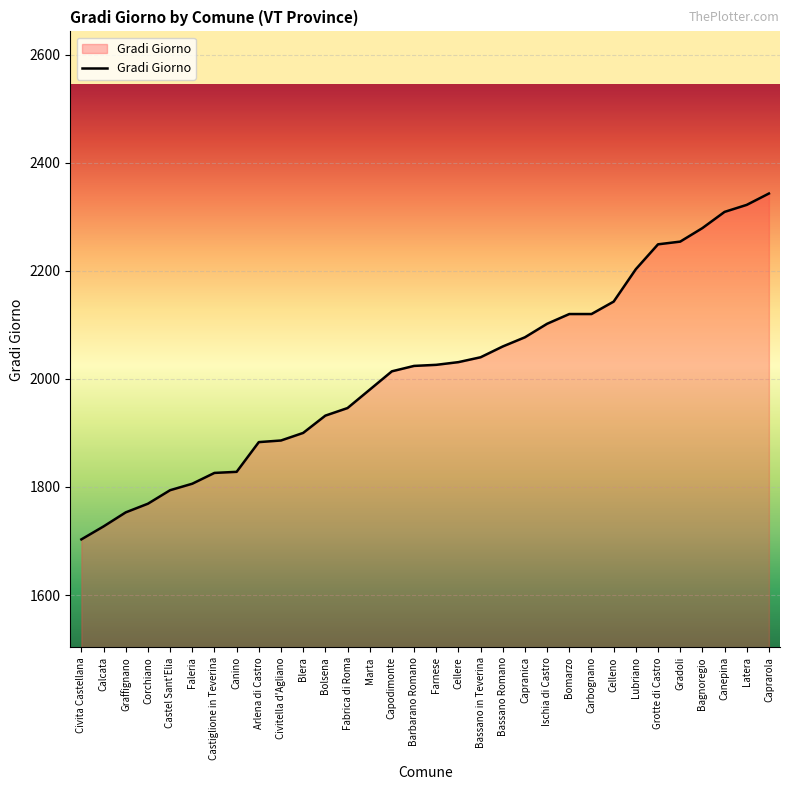

Which category has the lowest value across all series?

Civita Castellana